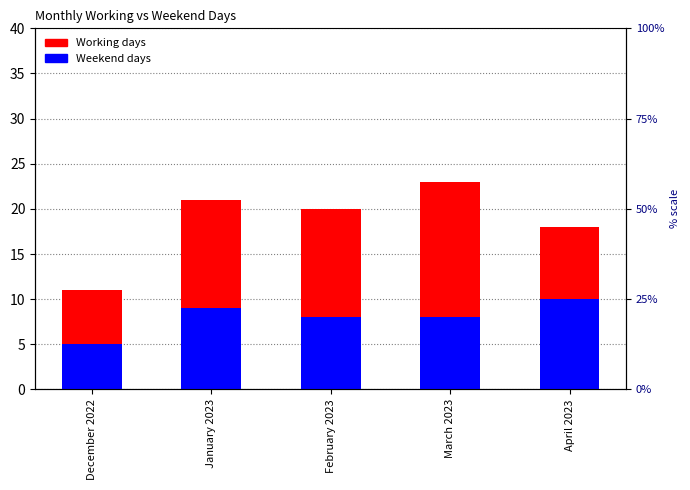

Which series has the largest total across all categories?

Working days